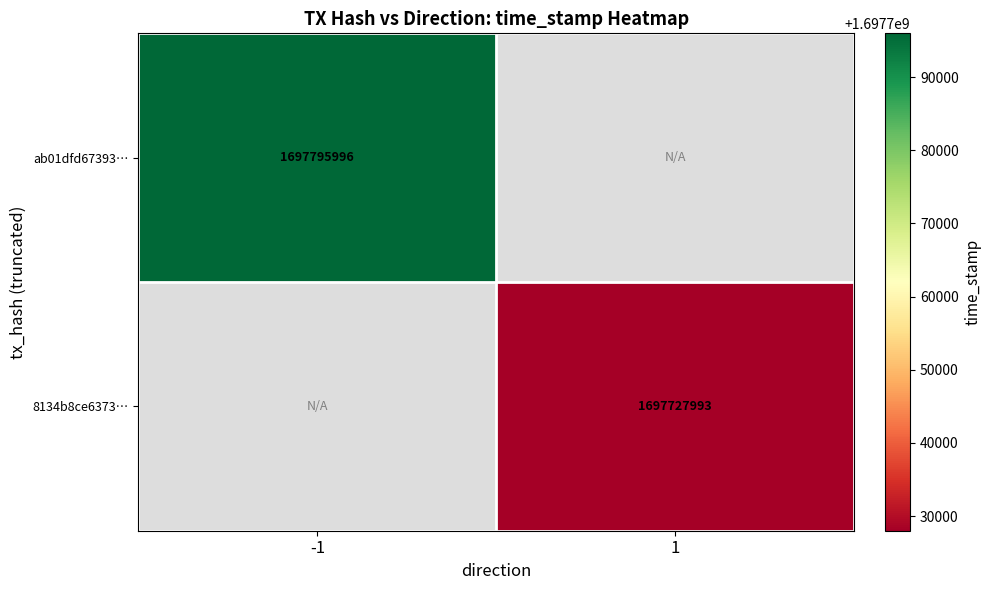

Between 1 and -1, which is larger?

-1